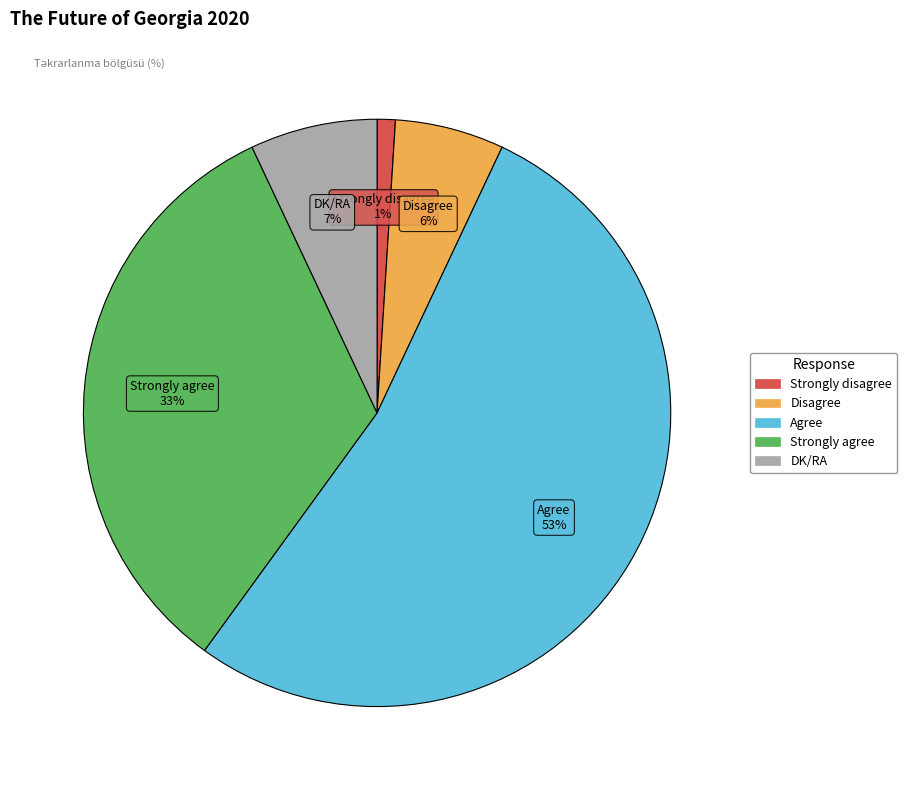

True or false: Disagree accounts for 6% of the total.

True